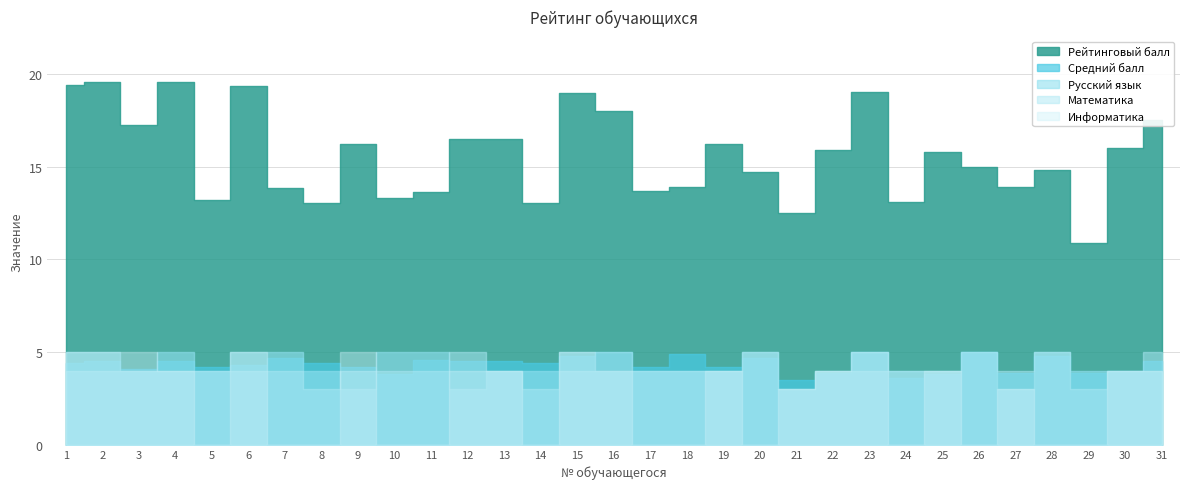

What is the difference between the highest and lowest values at 19?

12.2